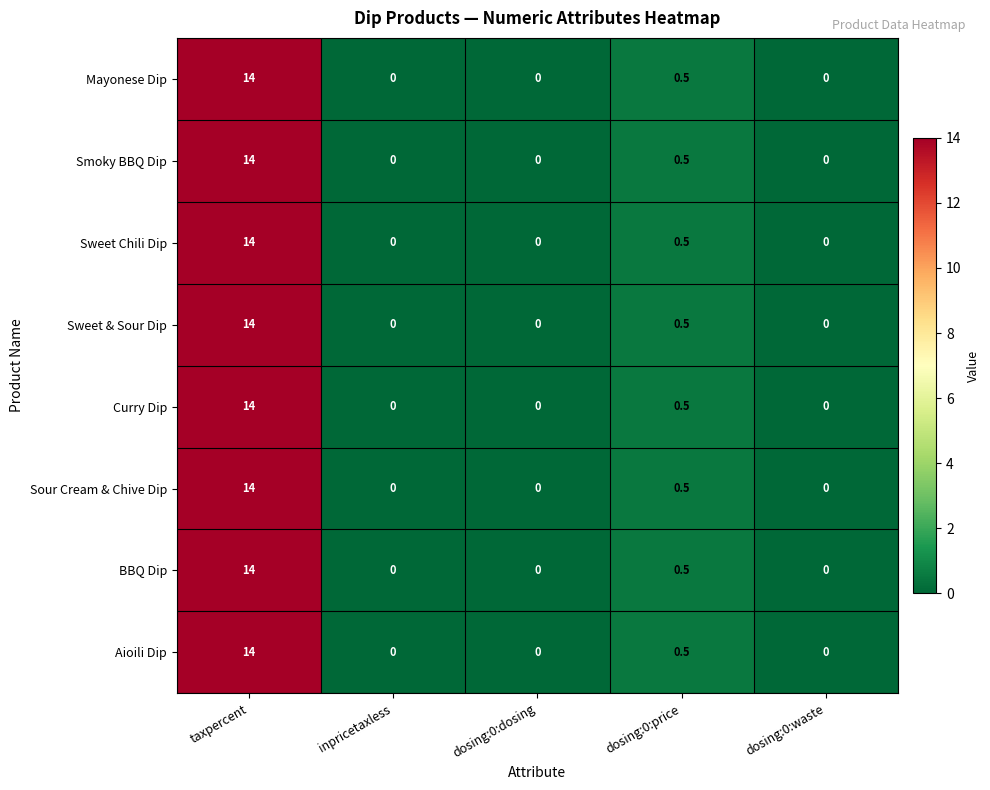

How many data points in Sweet & Sour Dip are above 0?

2